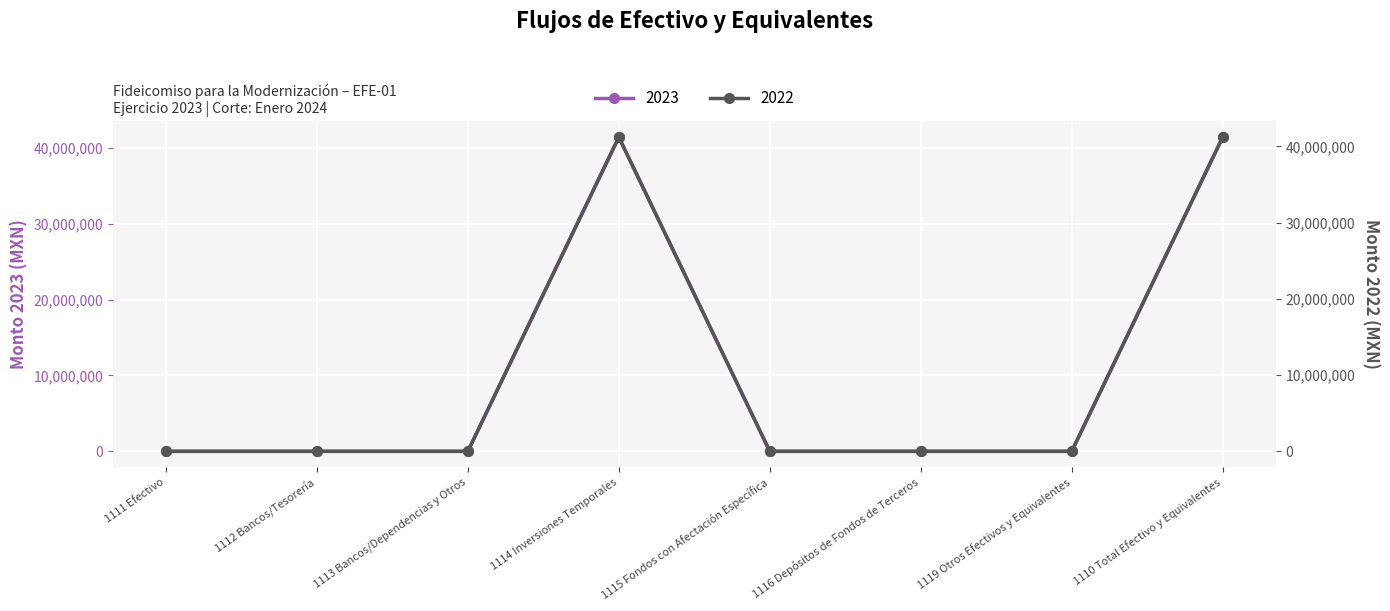

At which category does 2022 reach its first local valley?

1113 Bancos/Dependencias y Otros